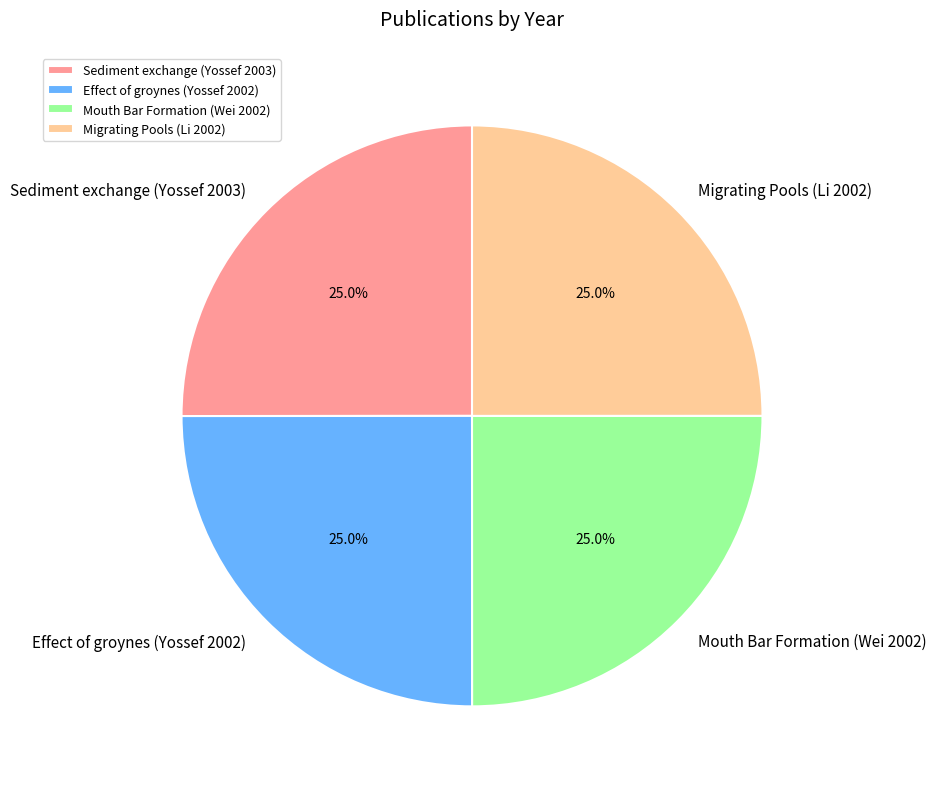

Does any single category account for the majority?

No